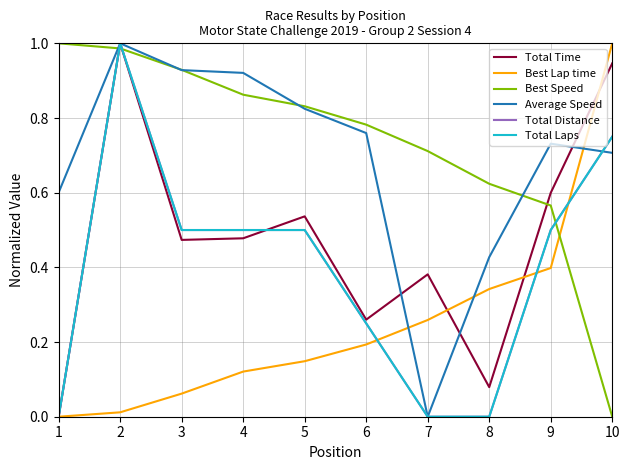

How many lines are shown in the chart?

6